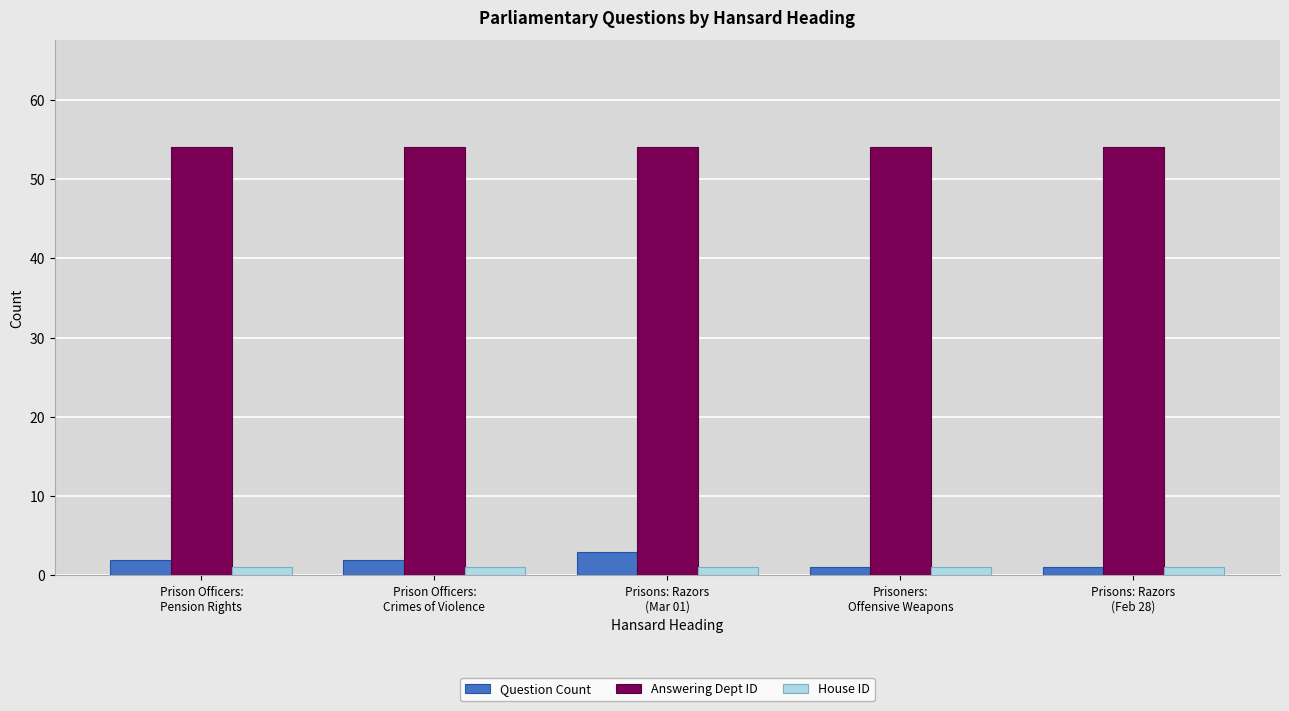

What is the sum of all Answering Dept ID values?

270